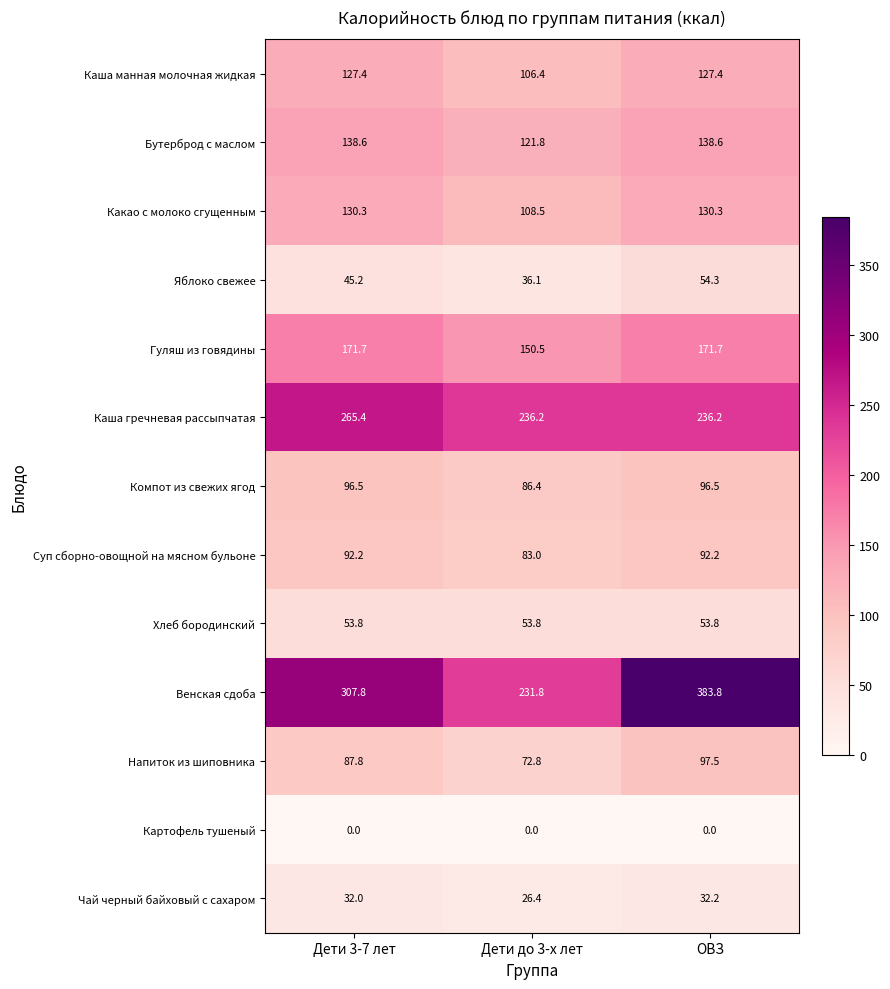

Rank the series by their maximum value, from lowest to highest.

Картофель тушеный, Чай черный байховый с сахаром, Хлеб бородинский, Яблоко свежее, Суп сборно-овощной на мясном бульоне, Компот из свежих ягод, Напиток из шиповника, Каша манная молочная жидкая, Какао с молоко сгущенным, Бутерброд с маслом, Гуляш из говядины, Каша гречневая рассыпчатая, Венская сдоба